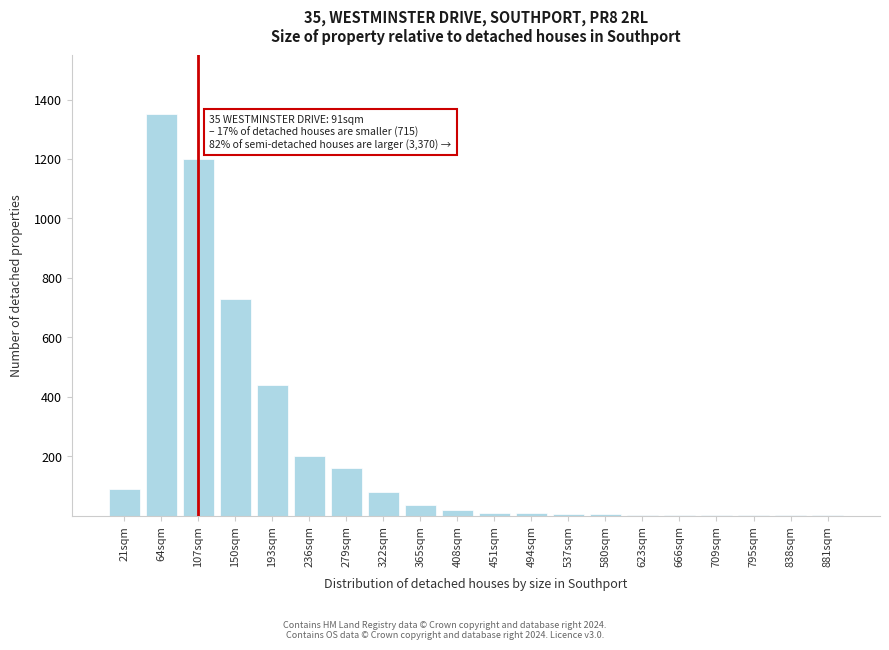

Which category has the highest value across all series?

64sqm